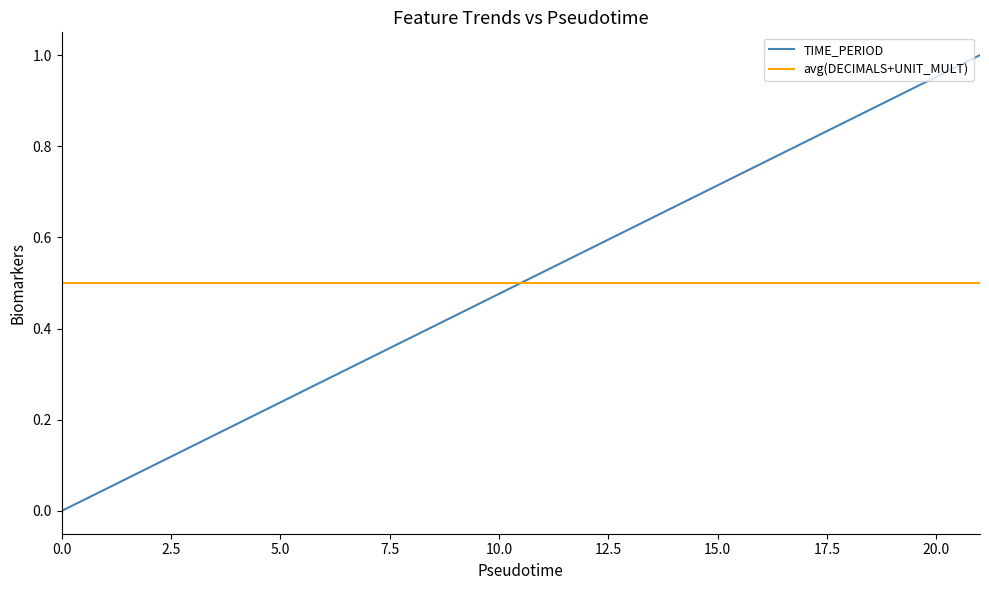

After their last crossing, which series has the higher values: TIME_PERIOD or avg(DECIMALS+UNIT_MULT)?

TIME_PERIOD